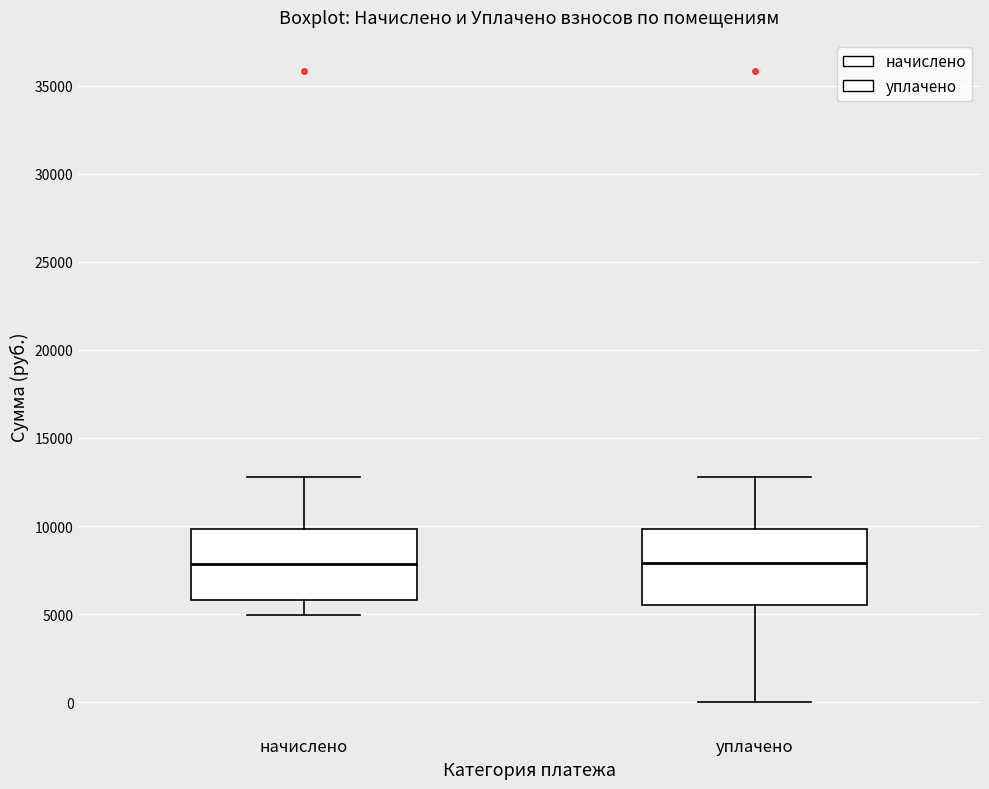

Where does the median line of the box for уплачено sit on the y-axis? The values are not printed on the chart, so give them approximately, as read against the axis.

8000